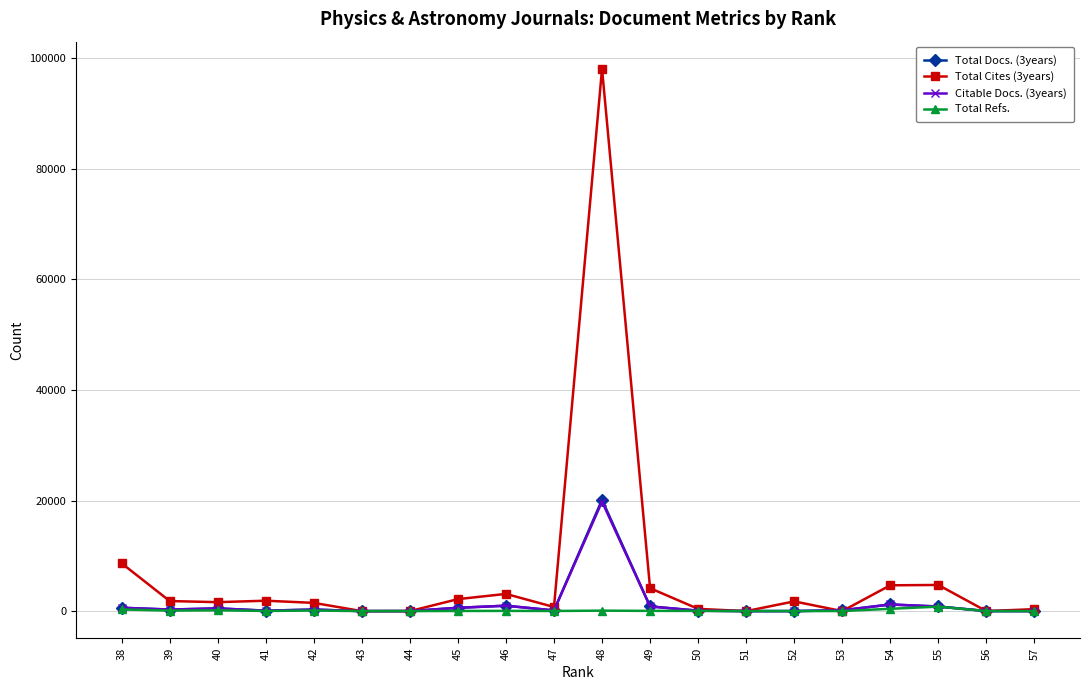

True or false: Total Docs. (3years) has a value of 1 at 52.

False